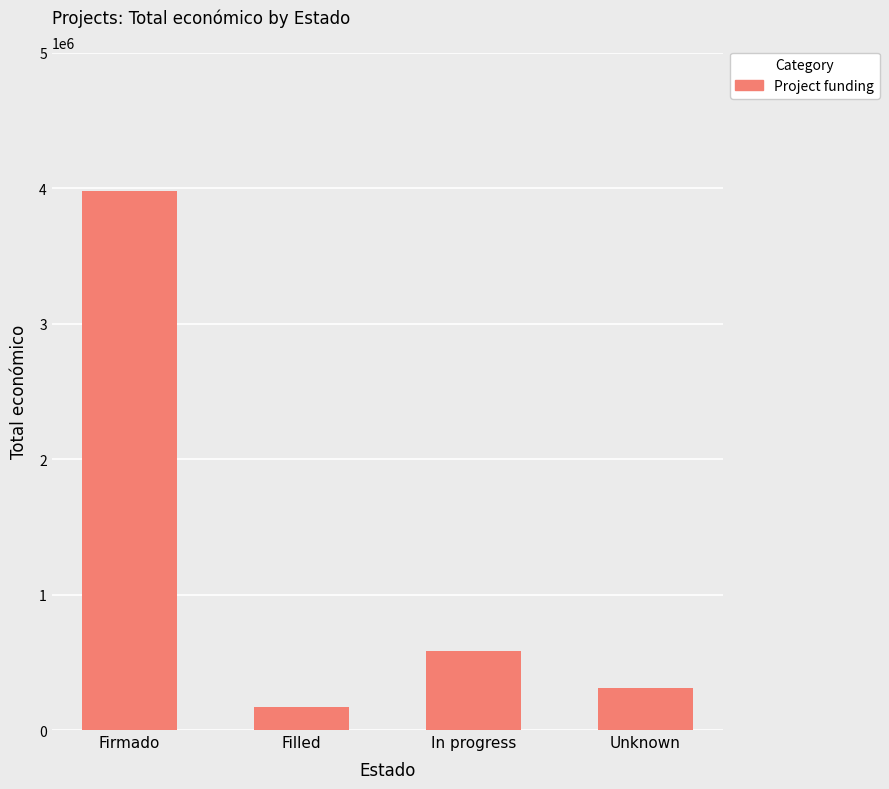

Between In progress and Unknown, which is larger?

In progress